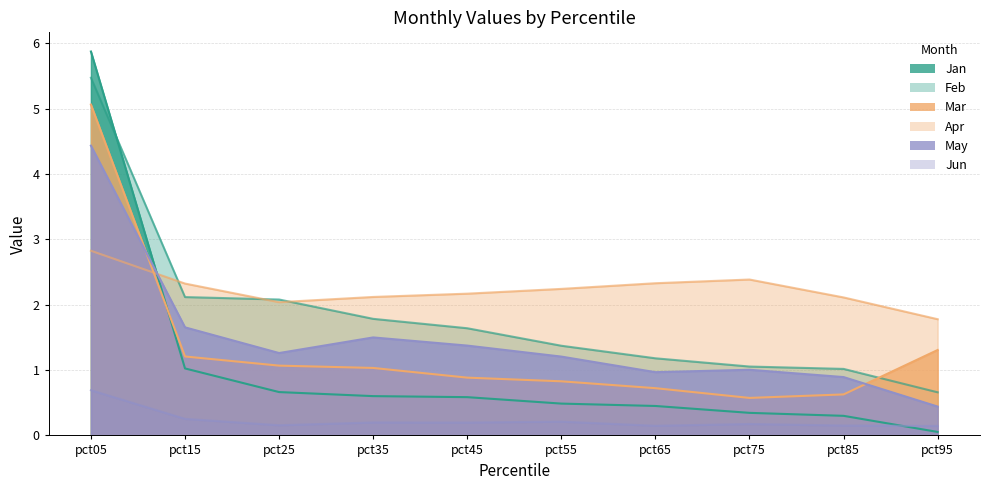

Reading left to right, extract all data points from this chart.

Jan: pct05=5.9	pct15=1.0	pct25=0.7	pct35=0.6	pct45=0.6	pct55=0.5	pct65=0.5	pct75=0.3	pct85=0.3	pct95=0.1
Feb: pct05=5.5	pct15=2.1	pct25=2.1	pct35=1.8	pct45=1.6	pct55=1.4	pct65=1.2	pct75=1.1	pct85=1.0	pct95=0.7
Mar: pct05=5.1	pct15=1.2	pct25=1.1	pct35=1.0	pct45=0.9	pct55=0.8	pct65=0.7	pct75=0.6	pct85=0.6	pct95=1.3
Apr: pct05=2.8	pct15=2.3	pct25=2.0	pct35=2.1	pct45=2.2	pct55=2.2	pct65=2.3	pct75=2.4	pct85=2.1	pct95=1.8
May: pct05=4.4	pct15=1.7	pct25=1.3	pct35=1.5	pct45=1.4	pct55=1.2	pct65=1.0	pct75=1.0	pct85=0.9	pct95=0.4
Jun: pct05=0.7	pct15=0.3	pct25=0.2	pct35=0.2	pct45=0.2	pct55=0.2	pct65=0.1	pct75=0.2	pct85=0.2	pct95=0.1